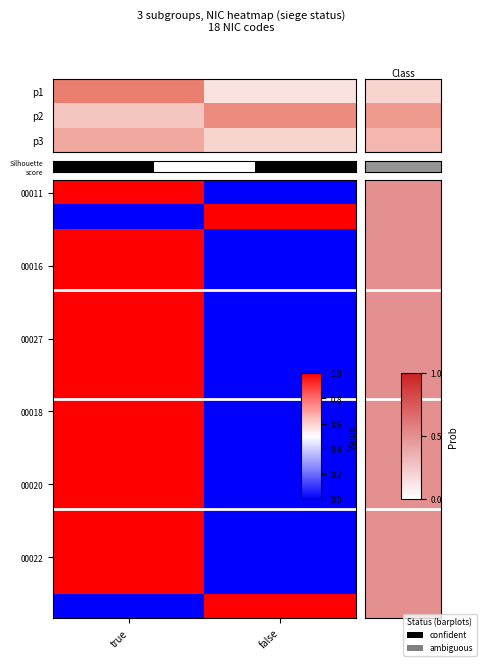

At which label is 00011 closest to 0?

false